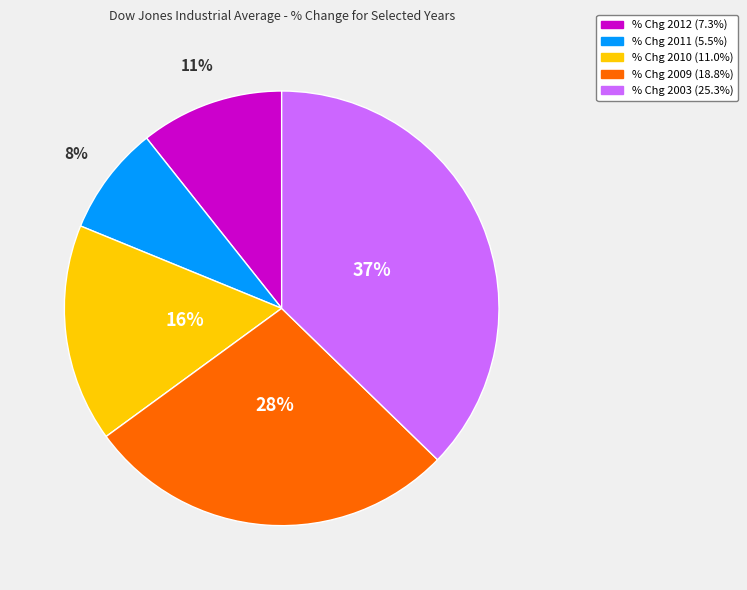

Is there a majority slice in this chart?

No